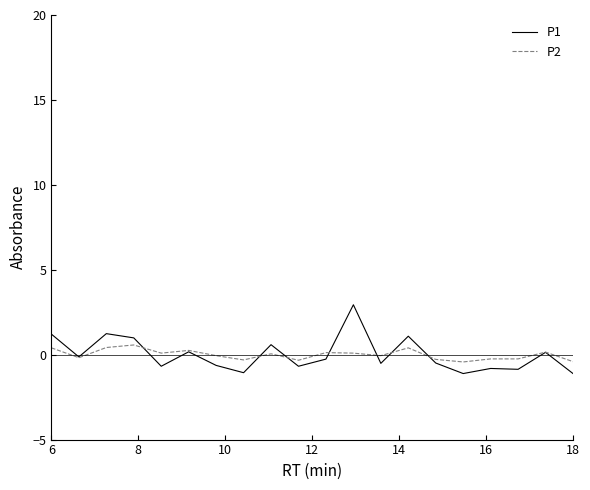

Is this an area chart (filled region under the line)?

No